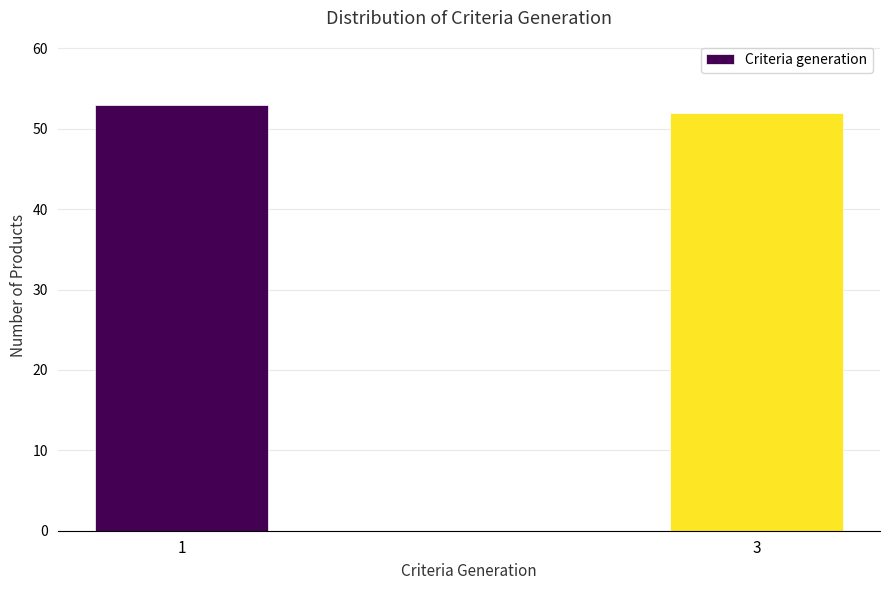

Reading left to right, what are all the values shown in this chart?

1=53	3=52